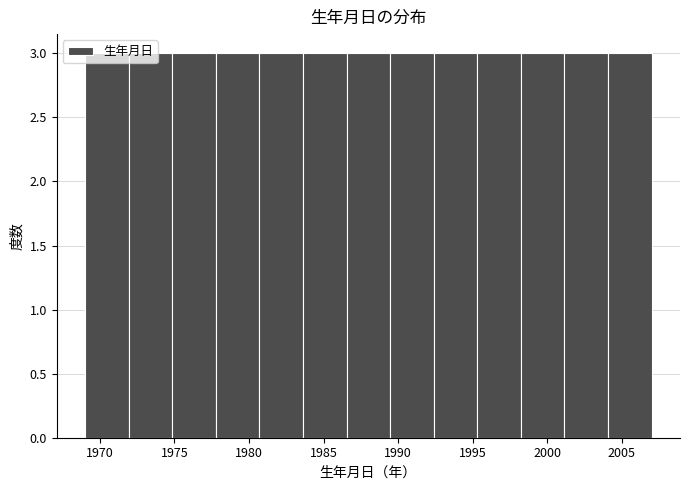

Reading left to right, transcribe this chart: for each bar, give the range it covers on the x-axis and its height. Neither the bar edges nor the heights are printed on the chart, so give them approximately, as read against the axes.

1969.0 to 1972.0: 3
1972.0 to 1975.0: 3
1975.0 to 1978.0: 3
1978.0 to 1980.5: 3
1980.5 to 1983.5: 3
1983.5 to 1986.5: 3
1986.5 to 1989.5: 3
1989.5 to 1992.5: 3
1992.5 to 1995.5: 3
1995.5 to 1998.0: 3
1998.0 to 2001.0: 3
2001.0 to 2004.0: 3
2004.0 to 2007.0: 3